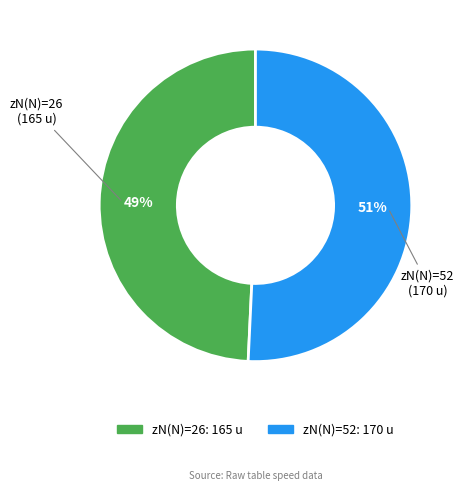

Count the number of slices in the pie.

2